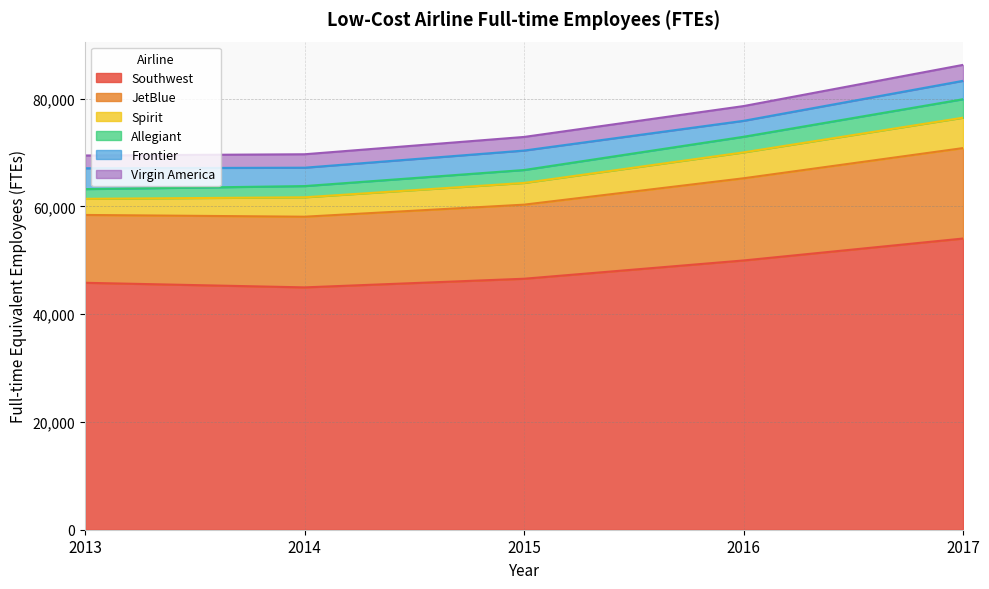

What is the highest value of the Southwest series?

54051